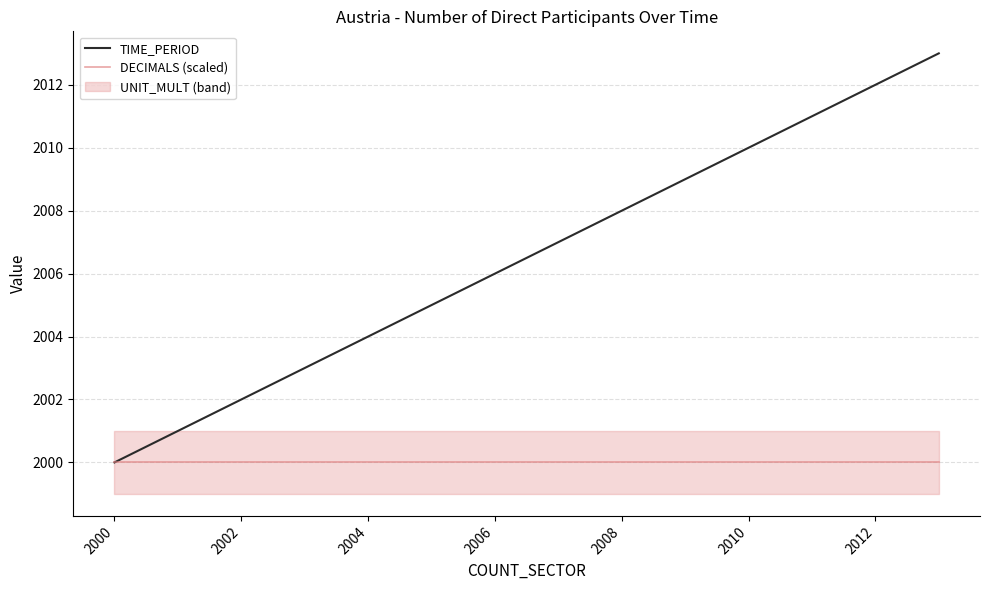

What is the highest value of the TIME_PERIOD series?

2013